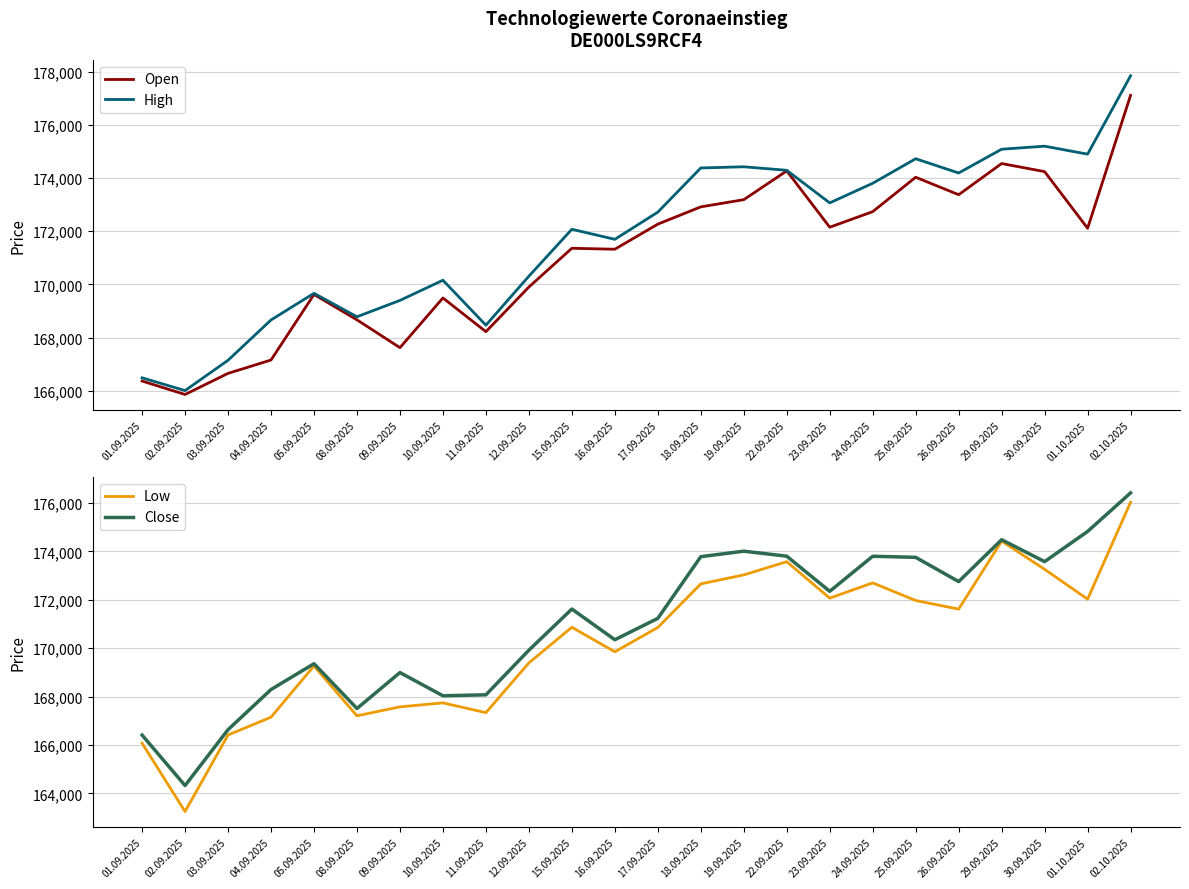

Between 01.09.2025 and 26.09.2025, which is larger?

26.09.2025